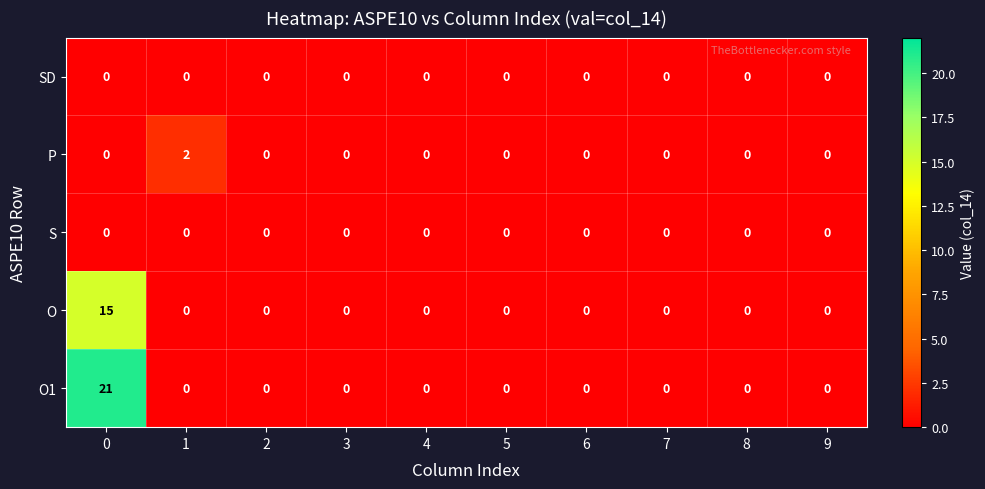

Which series has the largest total across all categories?

O1